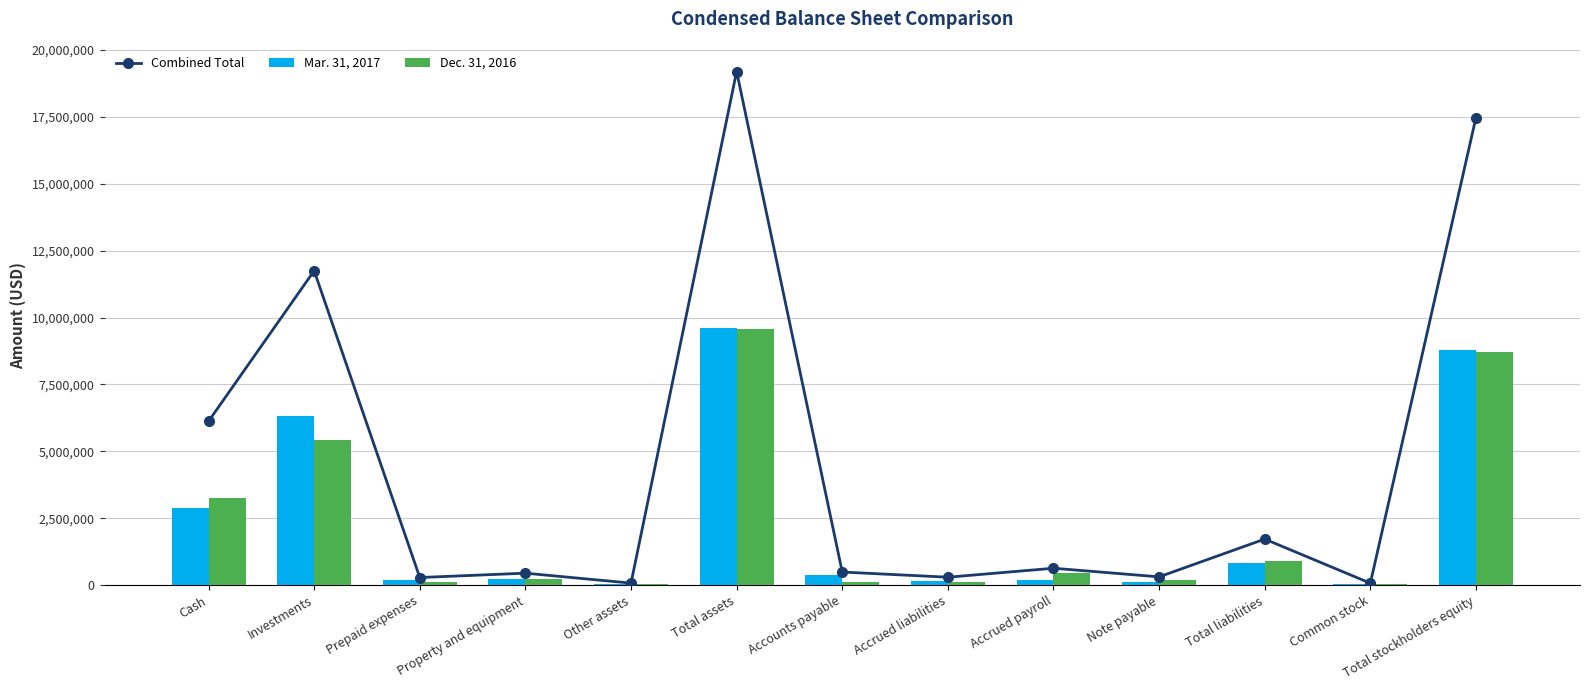

Which series has the largest range (max minus min)?

Combined Total